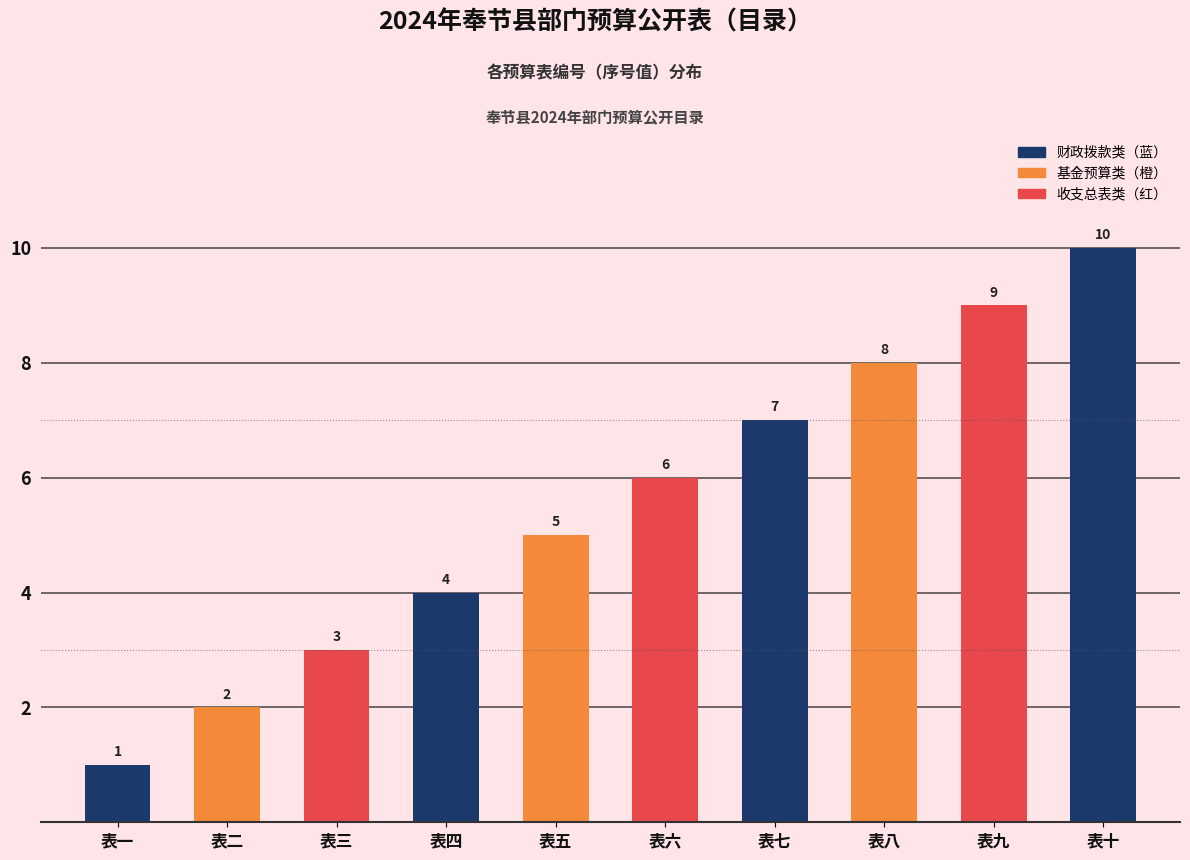

How many data points are above 6?

4